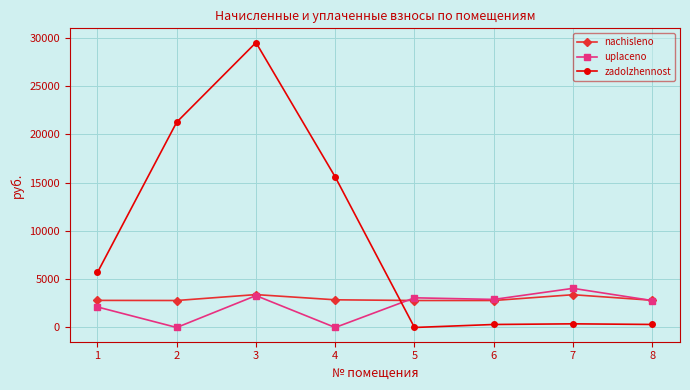

The value of nachisleno at 7 is 864.9. True or false?

False